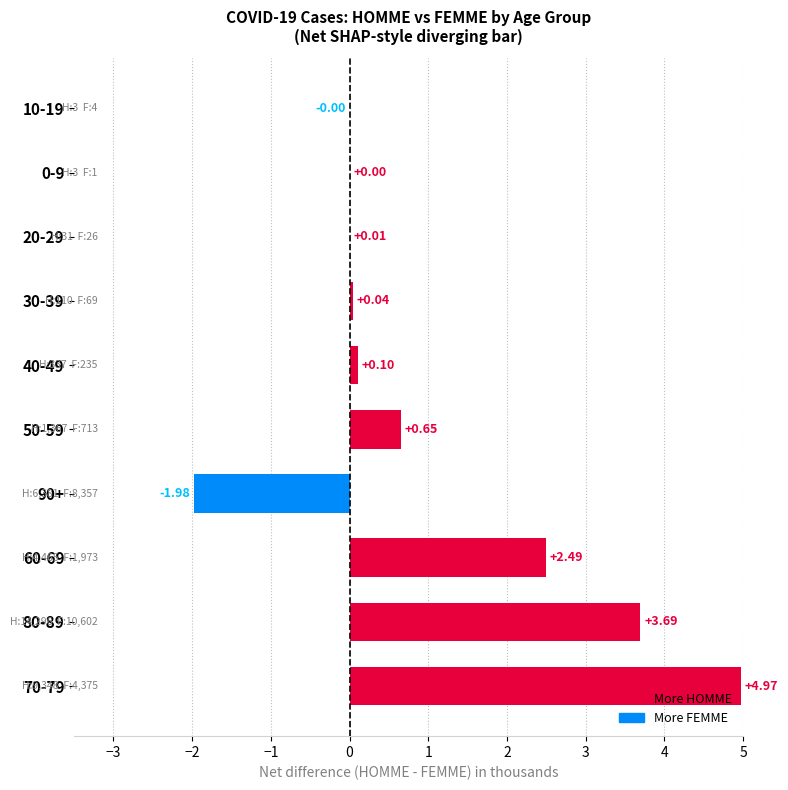

Between 0-9 and 50-59, which is larger?

50-59